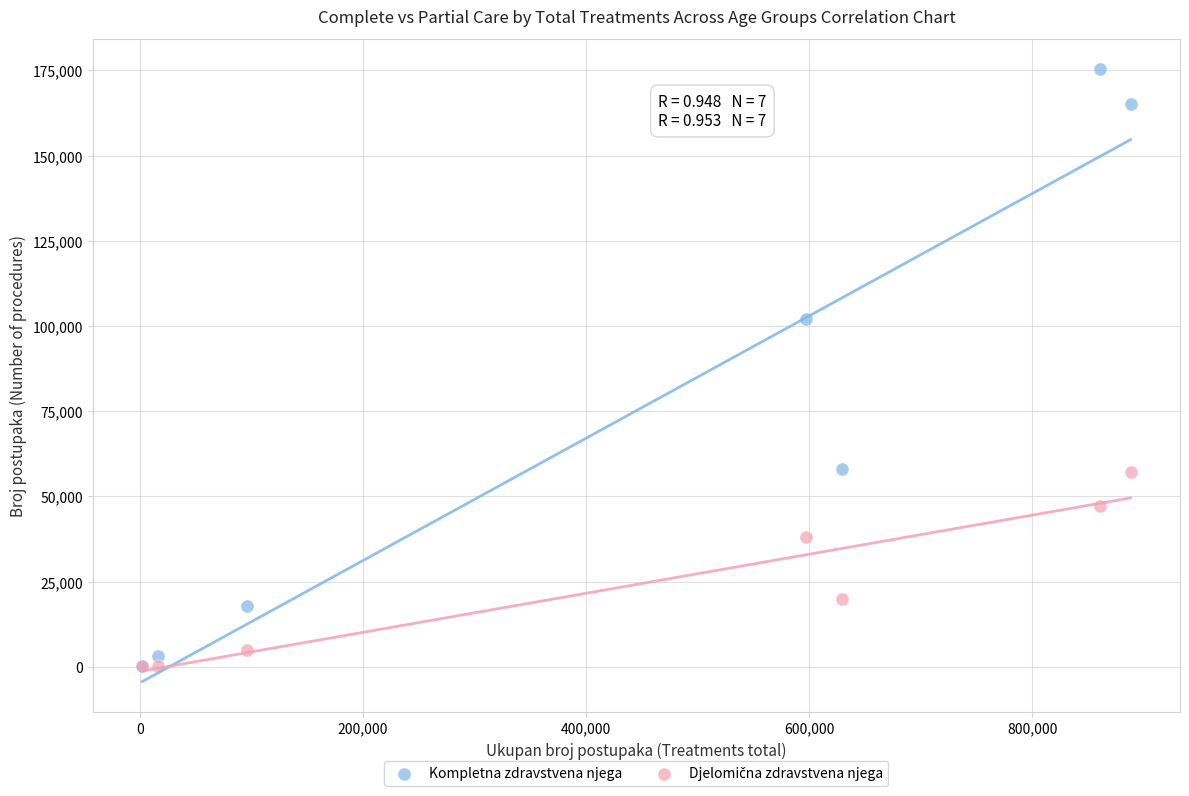

Across all series, what Y value is closest to 87691?

101986